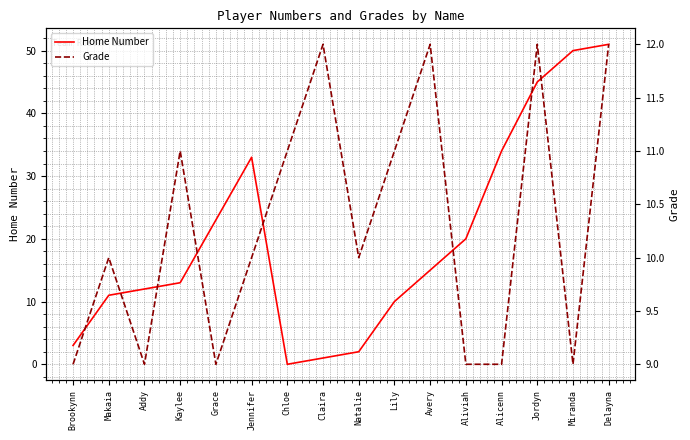

What is the label of the 13th point from the right?

Kaylee